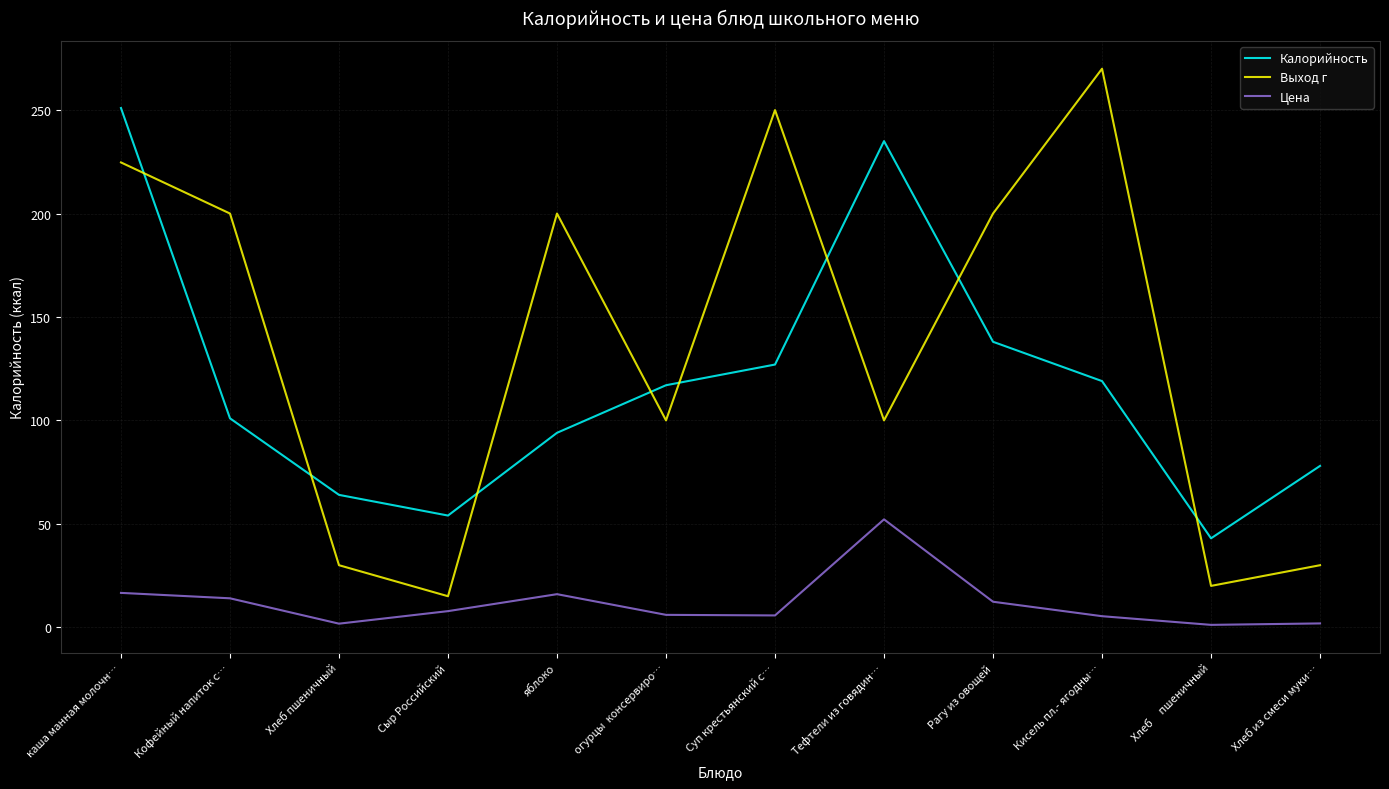

True or false: Калорийность has a value of 54.5 at яблоко.

False